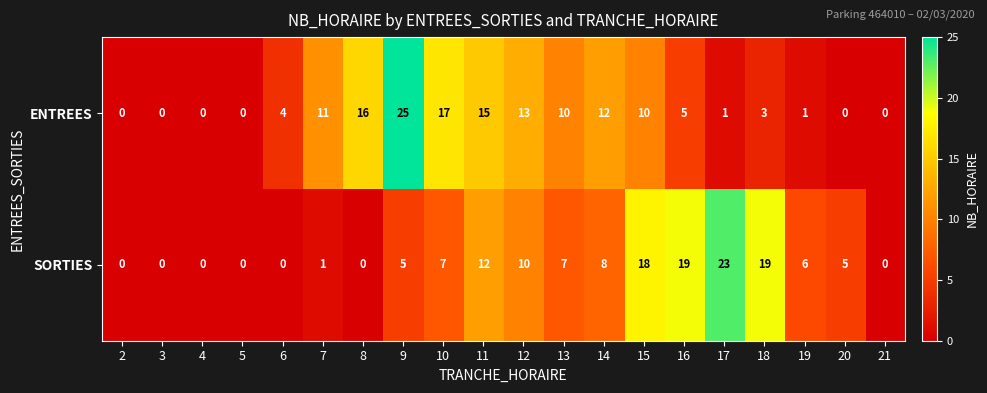

At which category does the chart reach its peak across all series?

9